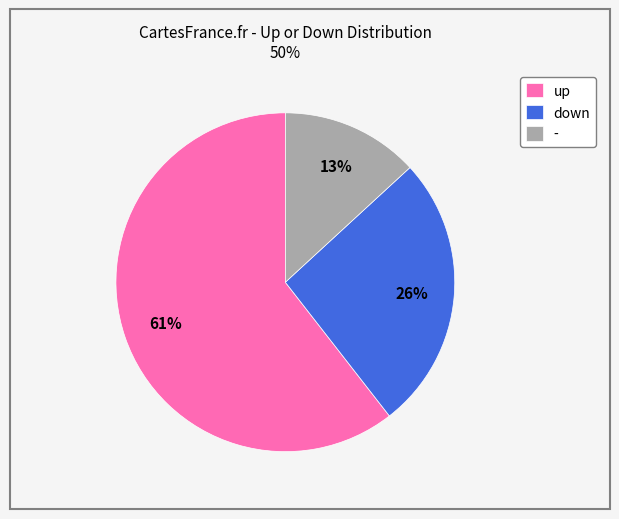

Does any single category account for the majority?

Yes